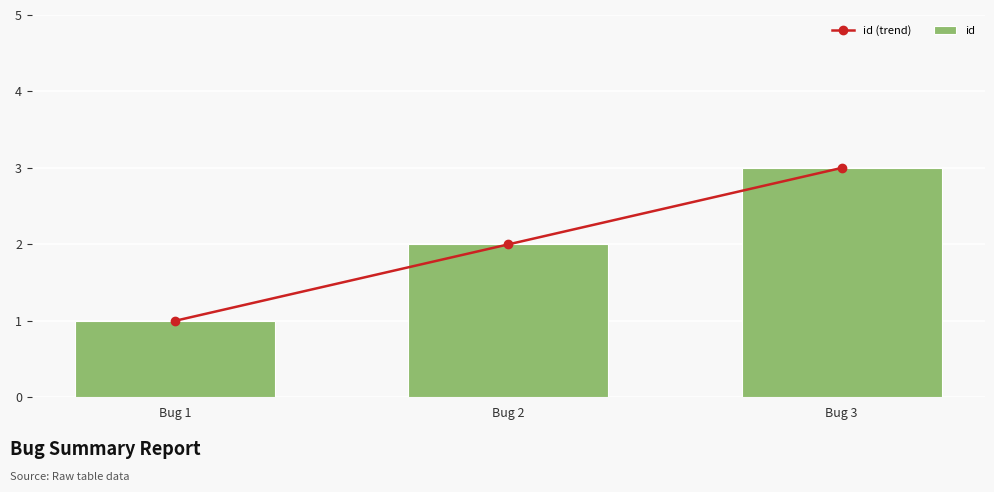

Are the bars horizontal?

No